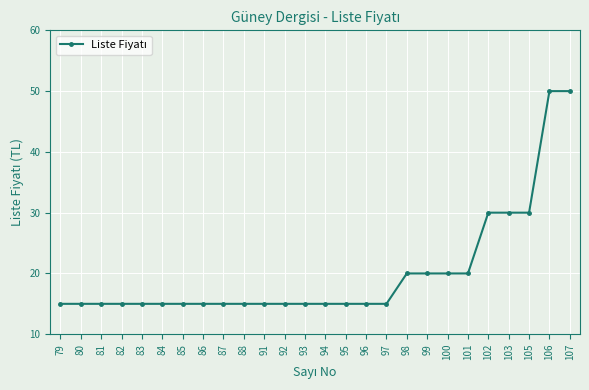

True or false: the data shows 47 at 105.

False